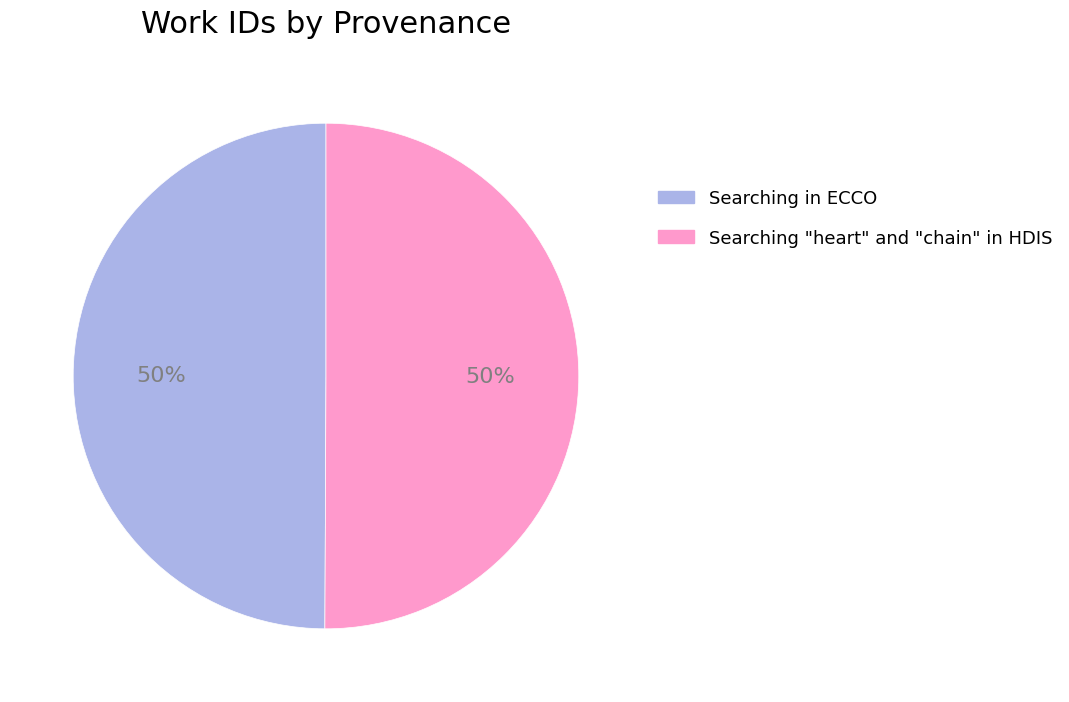

The Searching "heart" and "chain" in HDIS slice represents 41% of the pie. True or false?

False